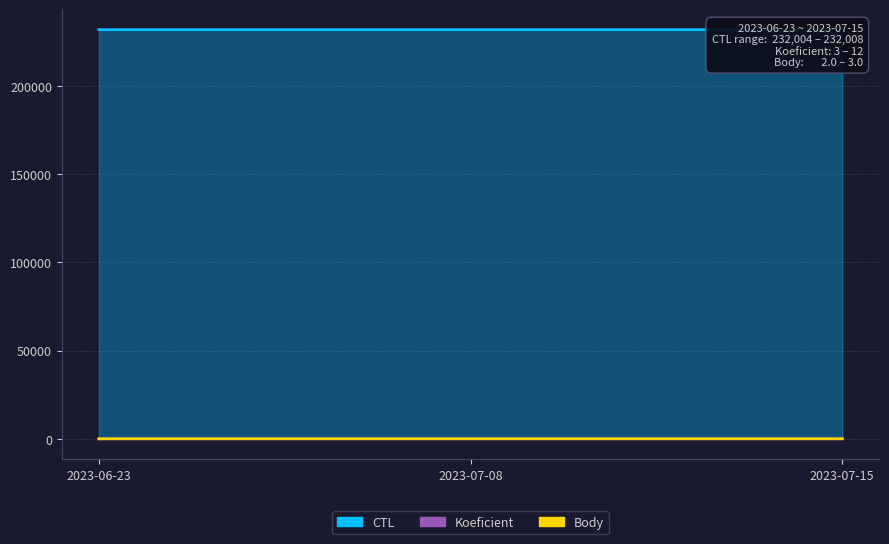

Which series has the largest range (max minus min)?

Koeficient